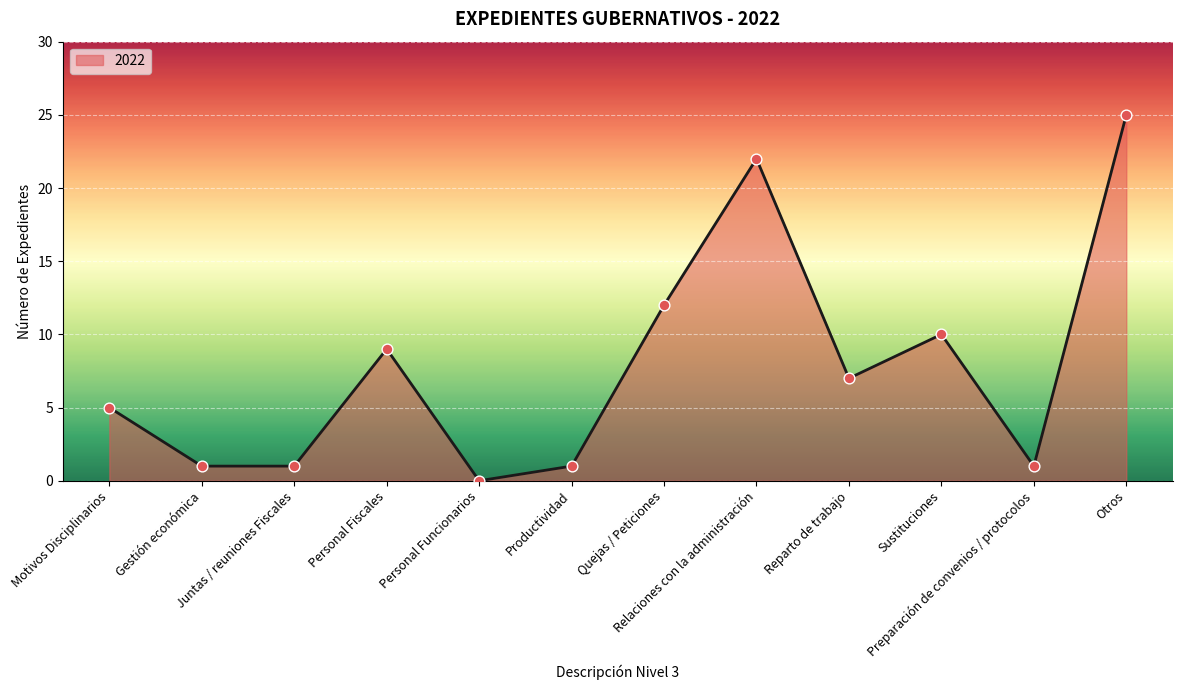

Between Personal Fiscales and Personal Funcionarios, which is larger?

Personal Fiscales